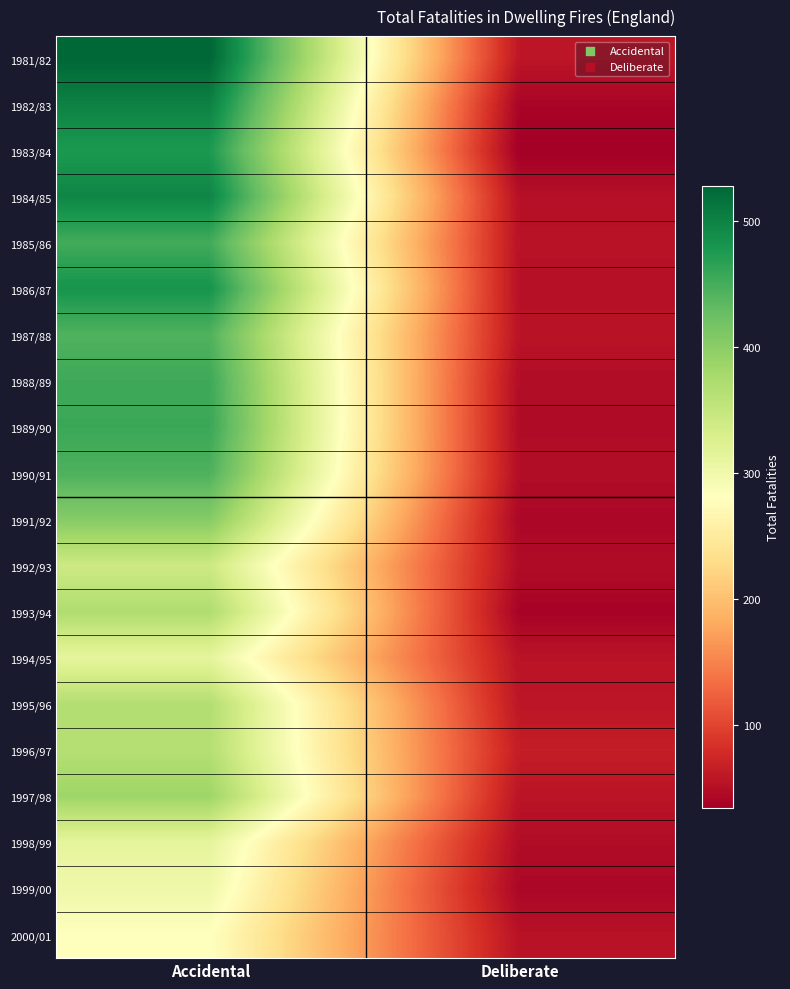

Reading right to left, what are all the values shown in this chart?

1981/82: Deliberate=58	Accidental=528
1982/83: Deliberate=40	Accidental=501
1983/84: Deliberate=34	Accidental=476
1984/85: Deliberate=52	Accidental=497
1985/86: Deliberate=54	Accidental=452
1986/87: Deliberate=52	Accidental=482
1987/88: Deliberate=55	Accidental=443
1988/89: Deliberate=48	Accidental=455
1989/90: Deliberate=47	Accidental=457
1990/91: Deliberate=49	Accidental=444
1991/92: Deliberate=42	Accidental=404
1992/93: Deliberate=47	Accidental=342
1993/94: Deliberate=38	Accidental=370
1994/95: Deliberate=55	Accidental=313
1995/96: Deliberate=58	Accidental=367
1996/97: Deliberate=65	Accidental=365
1997/98: Deliberate=56	Accidental=385
1998/99: Deliberate=48	Accidental=313
1999/00: Deliberate=42	Accidental=301
2000/01: Deliberate=54	Accidental=282